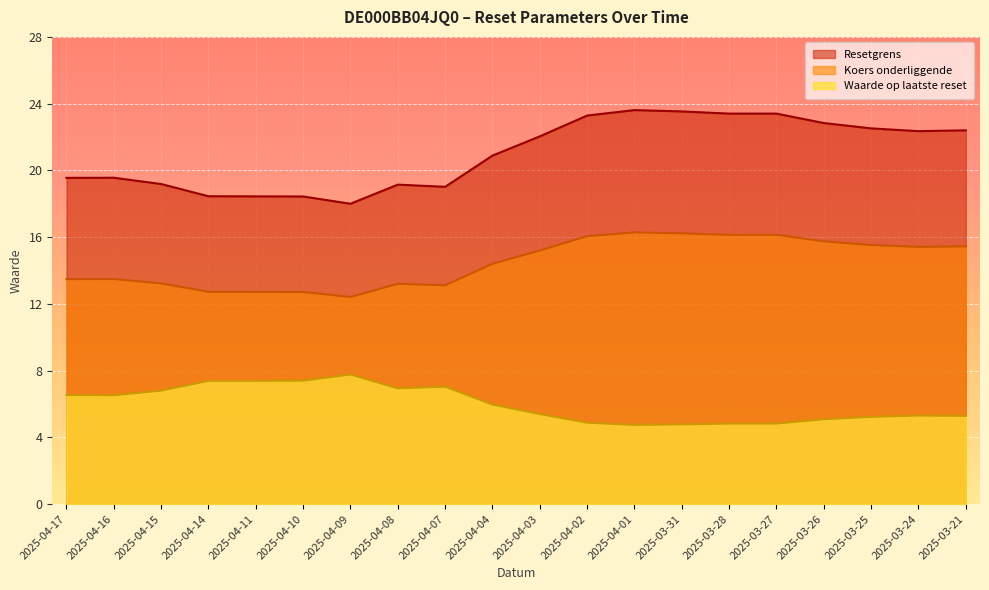

Which has a higher value, 2025-04-10 or 2025-03-21?

2025-03-21